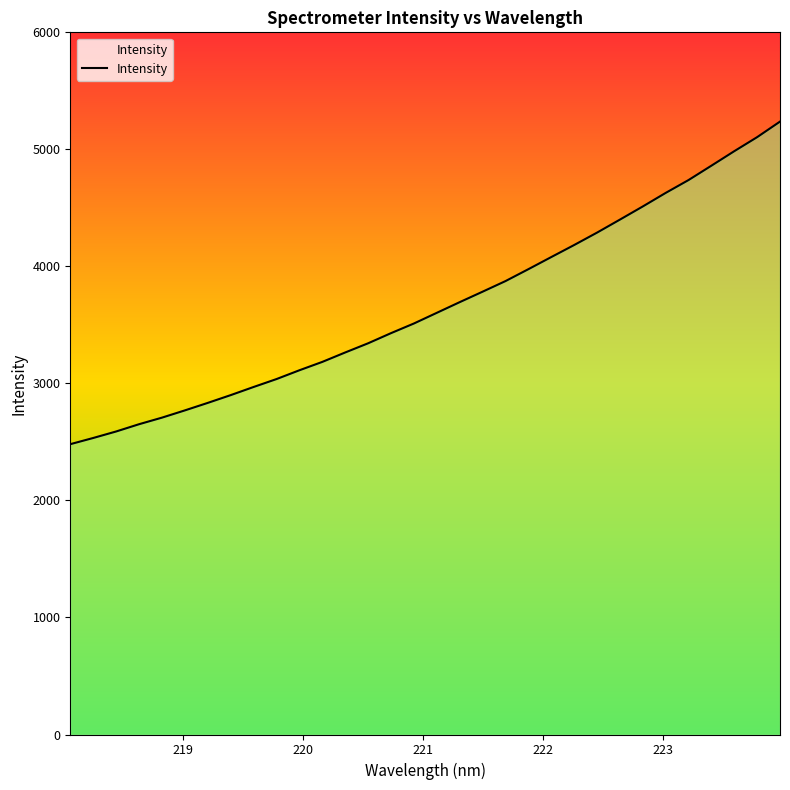

What is the smallest value displayed?

2480.8